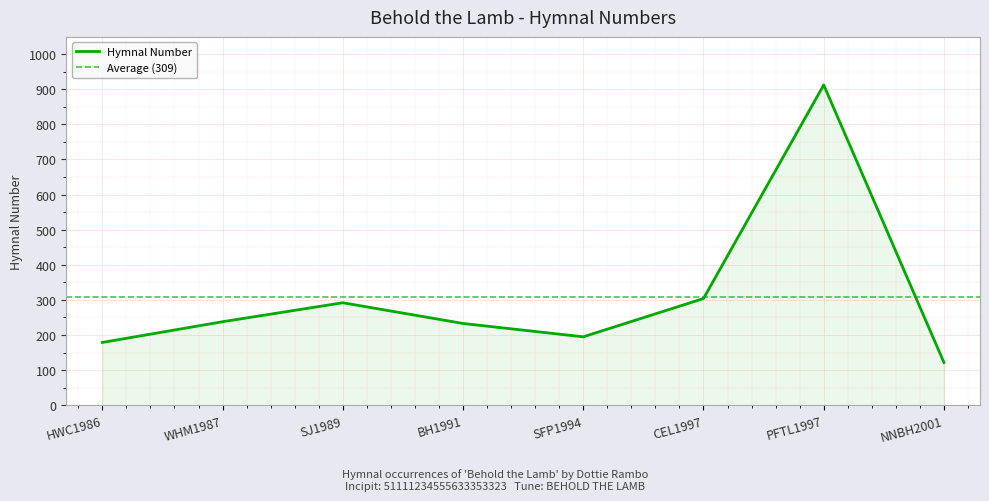

Where is the data nearest to the value 517?

CEL1997